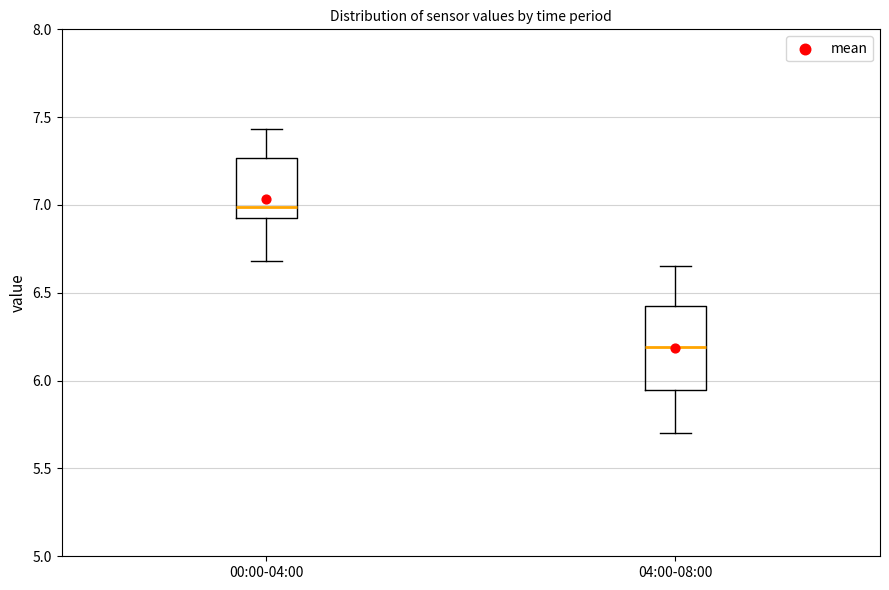

Reading left to right, transcribe this box plot: for each box, give where its median line is, the range the box spans, and where its two whiskers end, as read against the y-axis. The values are not printed on the chart, so give them approximately, as read against the axis.

00:00-04:00: median 7.00, box 6.95 to 7.25, whiskers 6.70 to 7.45
04:00-08:00: median 6.20, box 5.95 to 6.40, whiskers 5.70 to 6.65